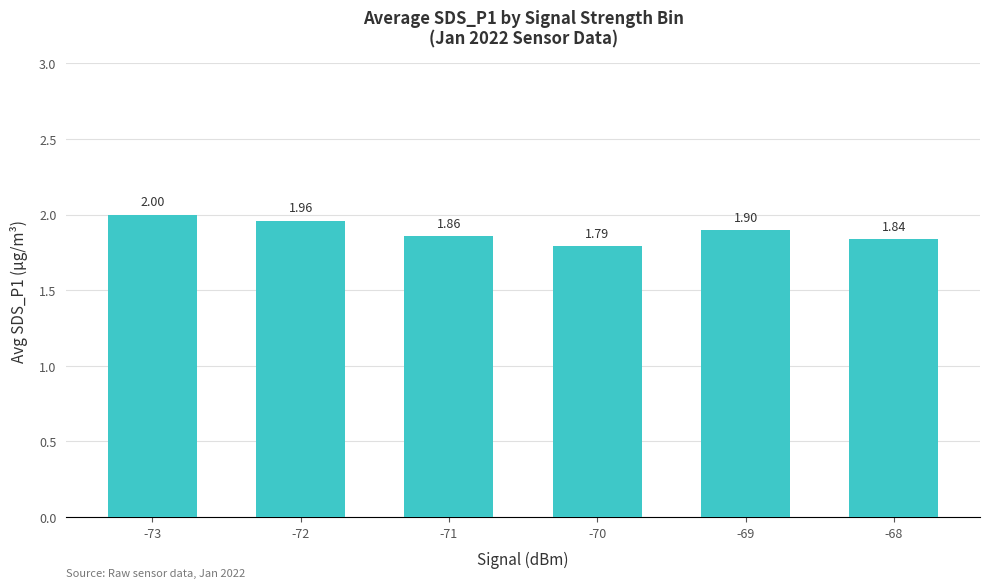

Rank the categories by value from highest to lowest.

-73, -72, -69, -71, -68, -70